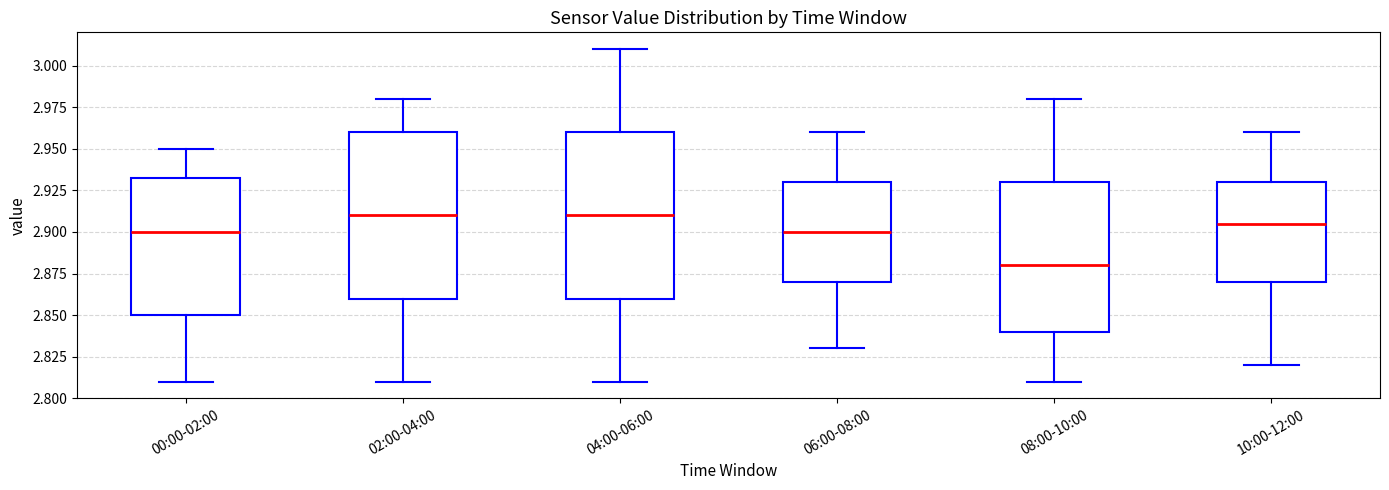

Reading left to right, transcribe this box plot: for each box, give where its median line is, the range the box spans, and where its two whiskers end, as read against the y-axis. The values are not printed on the chart, so give them approximately, as read against the axis.

00:00-02:00: median 2.900, box 2.850 to 2.935, whiskers 2.810 to 2.950
02:00-04:00: median 2.910, box 2.860 to 2.960, whiskers 2.810 to 2.980
04:00-06:00: median 2.910, box 2.860 to 2.960, whiskers 2.810 to 3.010
06:00-08:00: median 2.900, box 2.870 to 2.930, whiskers 2.830 to 2.960
08:00-10:00: median 2.880, box 2.840 to 2.930, whiskers 2.810 to 2.980
10:00-12:00: median 2.905, box 2.870 to 2.930, whiskers 2.820 to 2.960